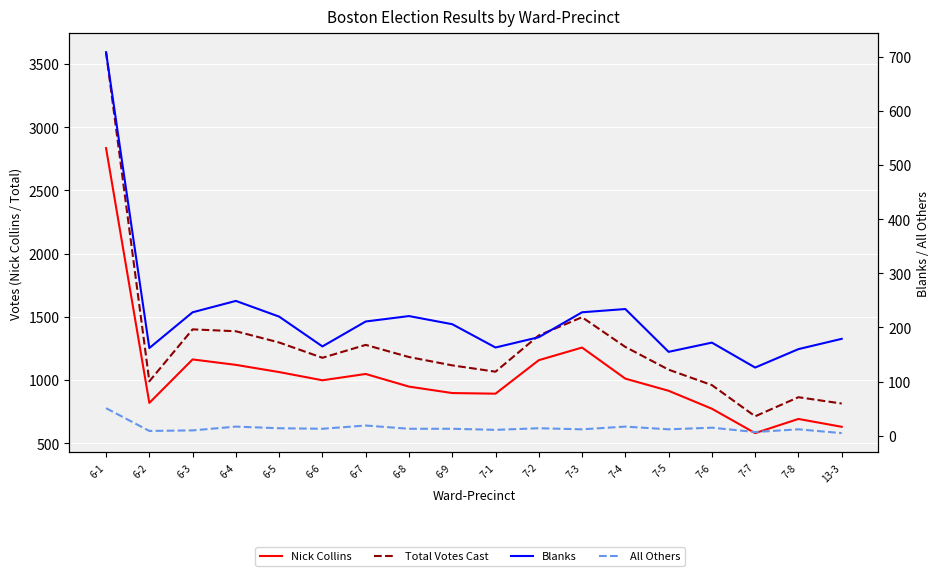

True or false: Nick Collins and All Others cross at least once.

False